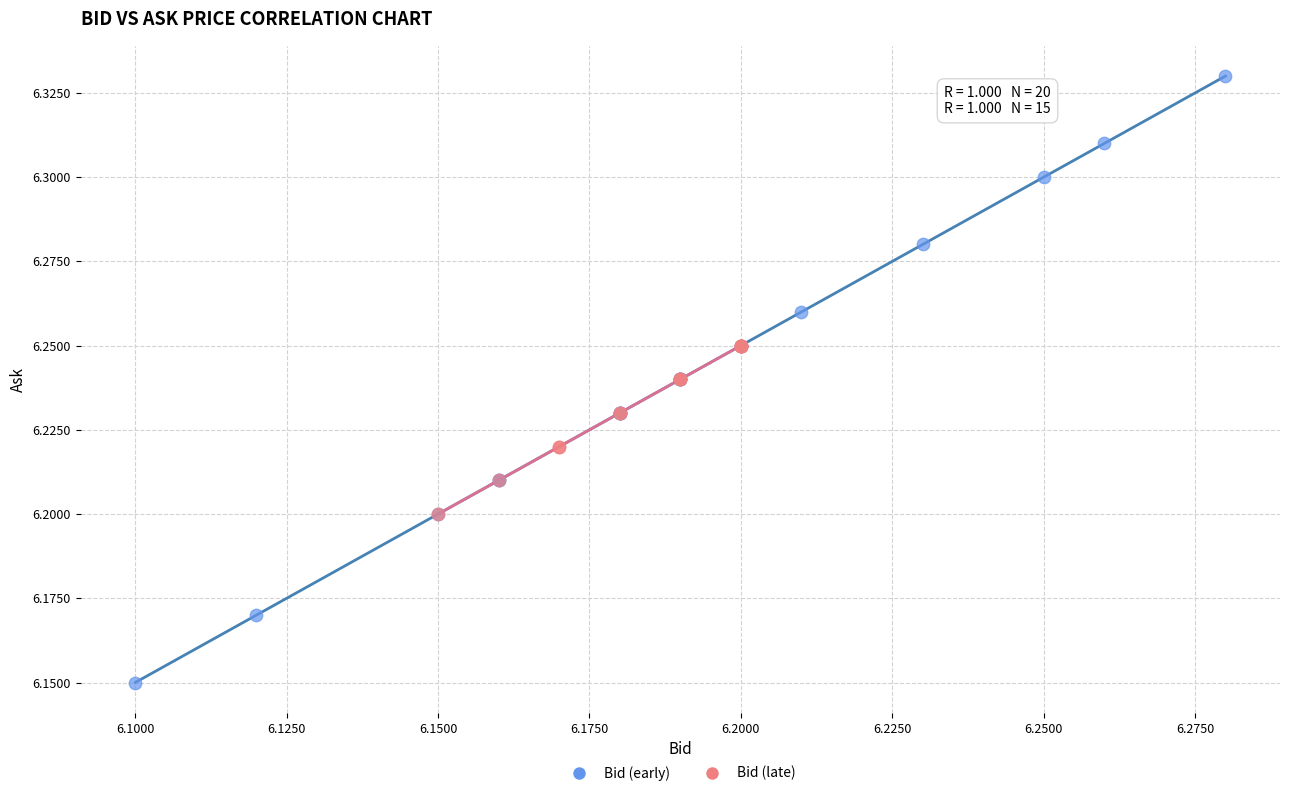

Which series reaches the maximum Y coordinate?

Bid (early)